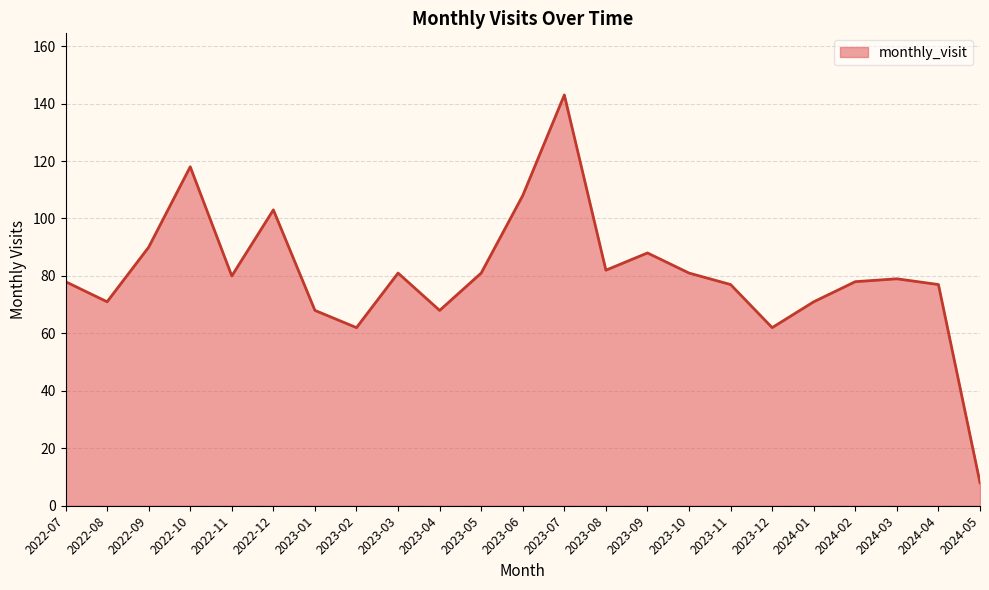

What is the smallest value displayed?

8